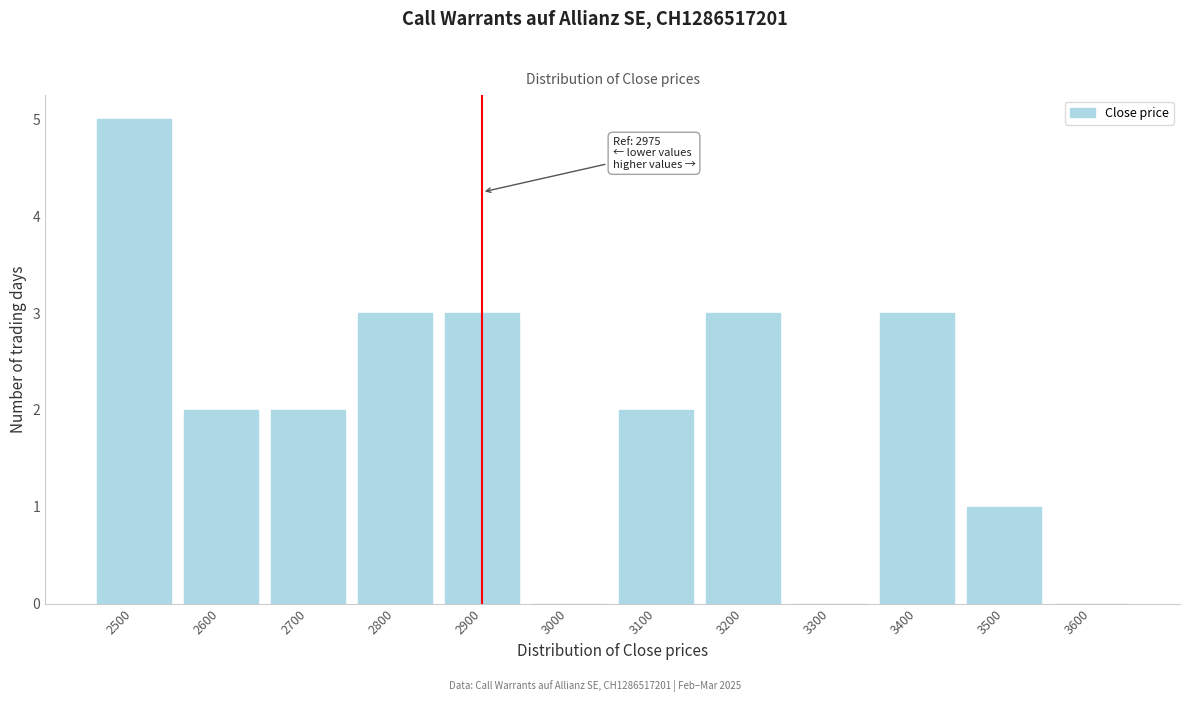

Reading left to right, list all the values displayed in this chart.

2500=5	2600=2	2700=2	2800=3	2900=3	3000=0	3100=2	3200=3	3300=0	3400=3	3500=1	3600=0